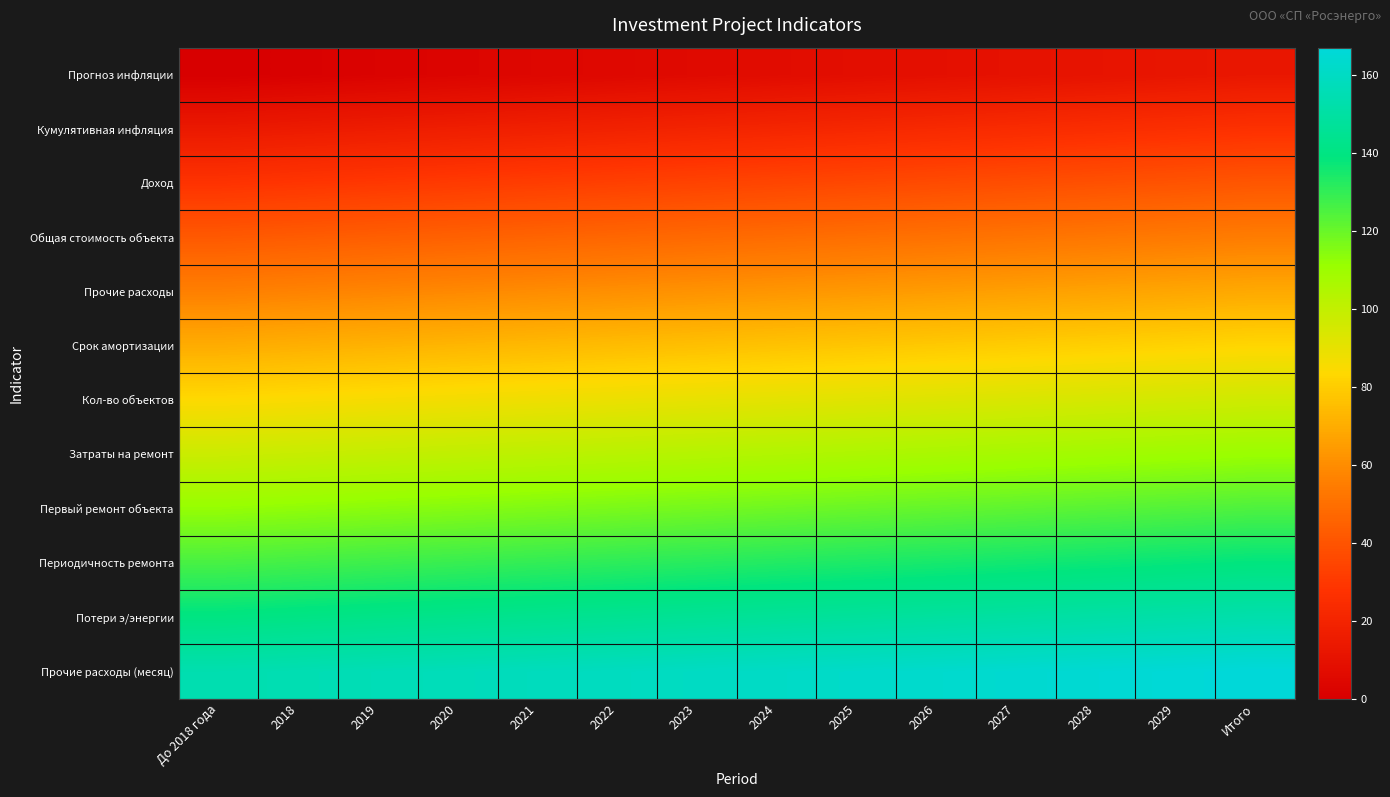

What is the maximum value shown in the chart?

167